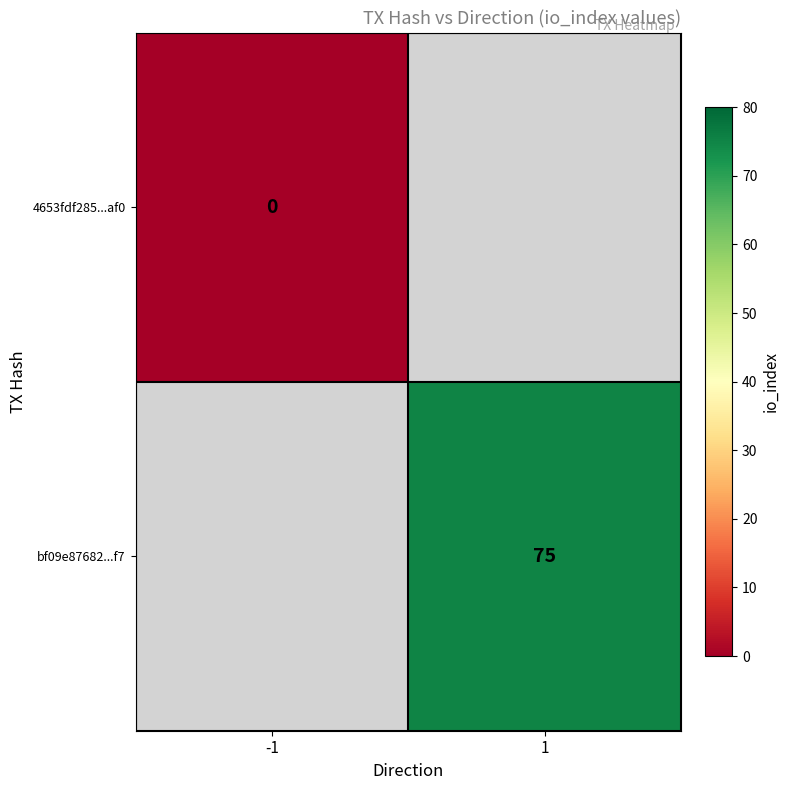

True or false: bf09e87682...f7 has a value of 116 at 1.

False